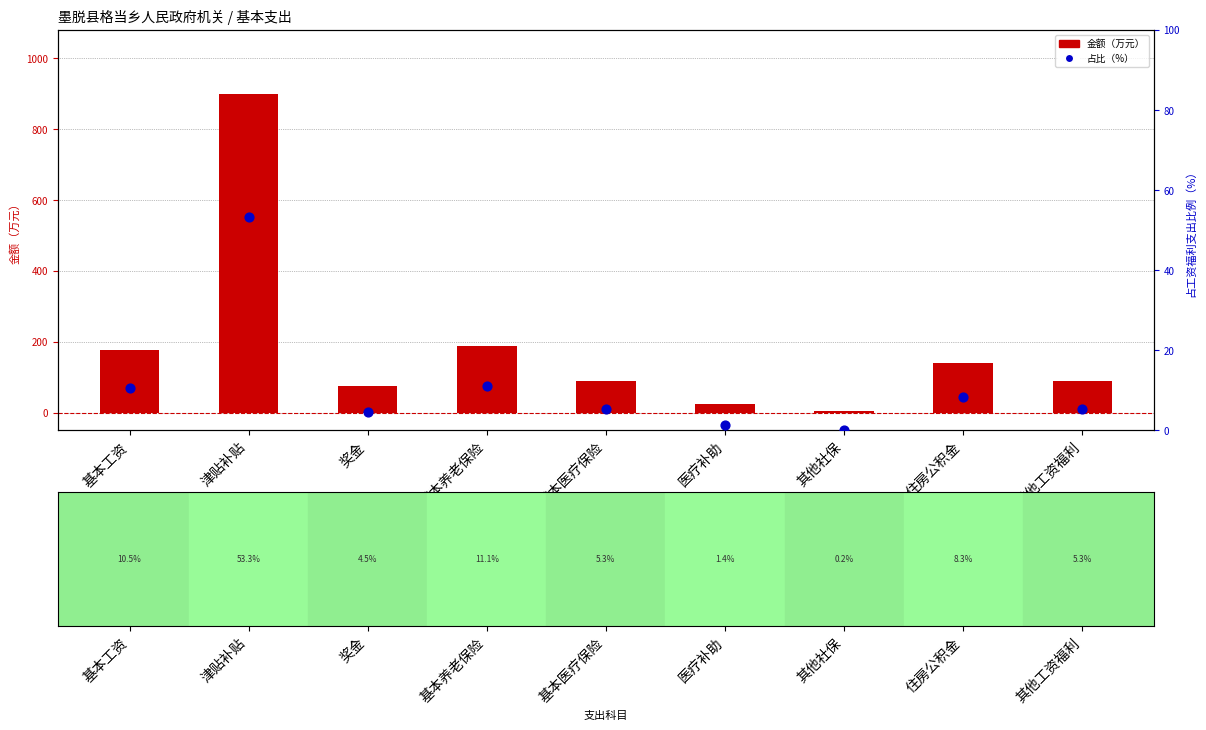

At how many categories does at least one series exceed 424?

1